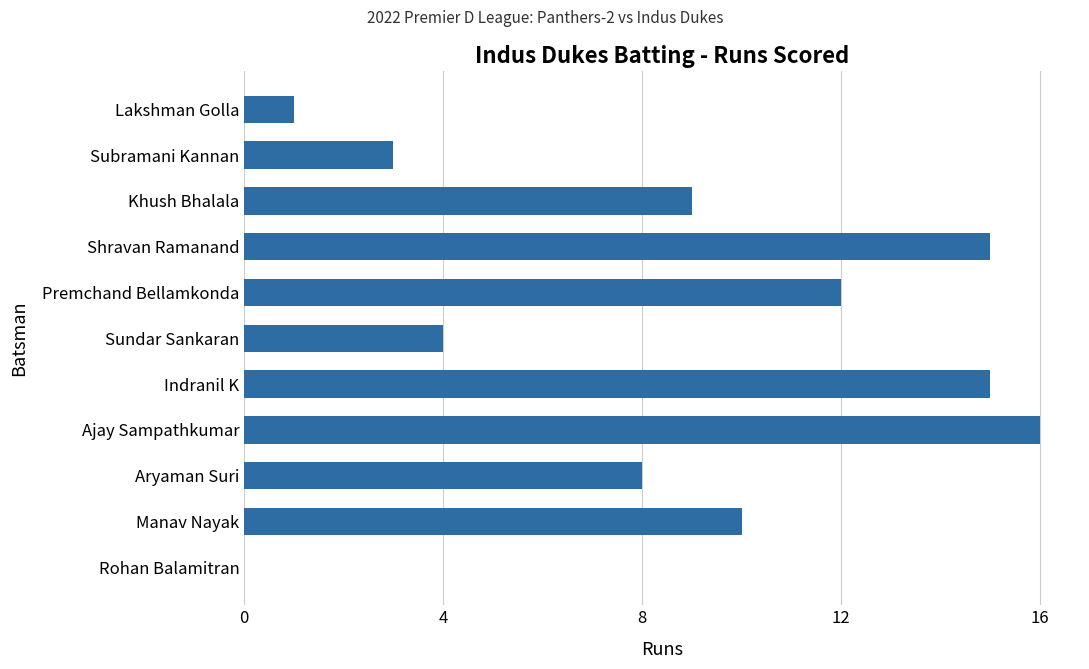

The chart shows a value of 12 at Premchand Bellamkonda. True or false?

True